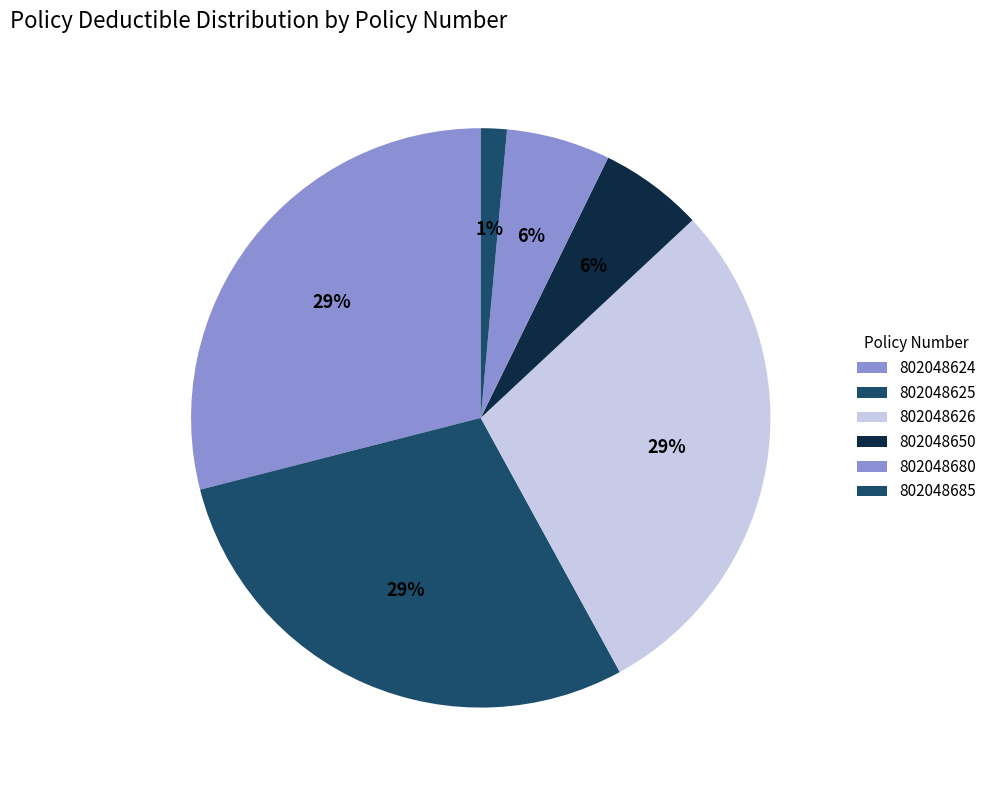

Combined, do 802048680 and 802048626 account for over 50%?

No